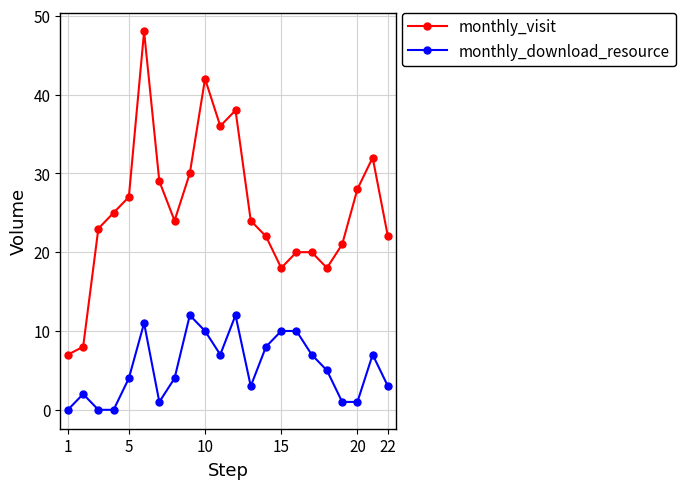

Rank the series by their maximum value, from lowest to highest.

monthly_download_resource, monthly_visit